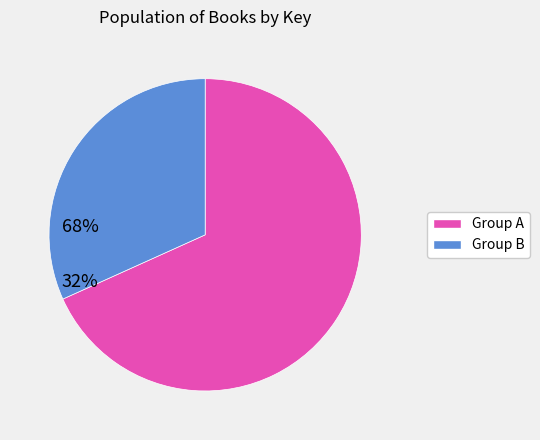

How many slices are in this pie chart?

2